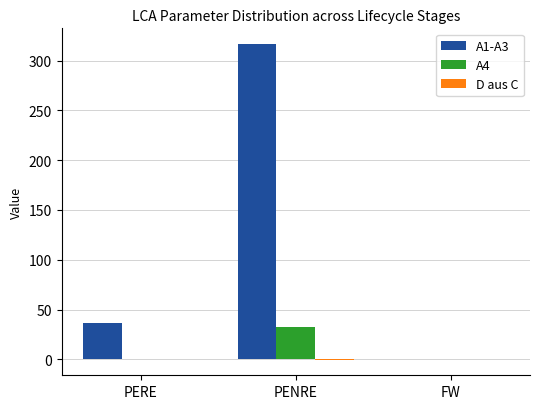

What is the sum of all A1-A3 values?

353.6